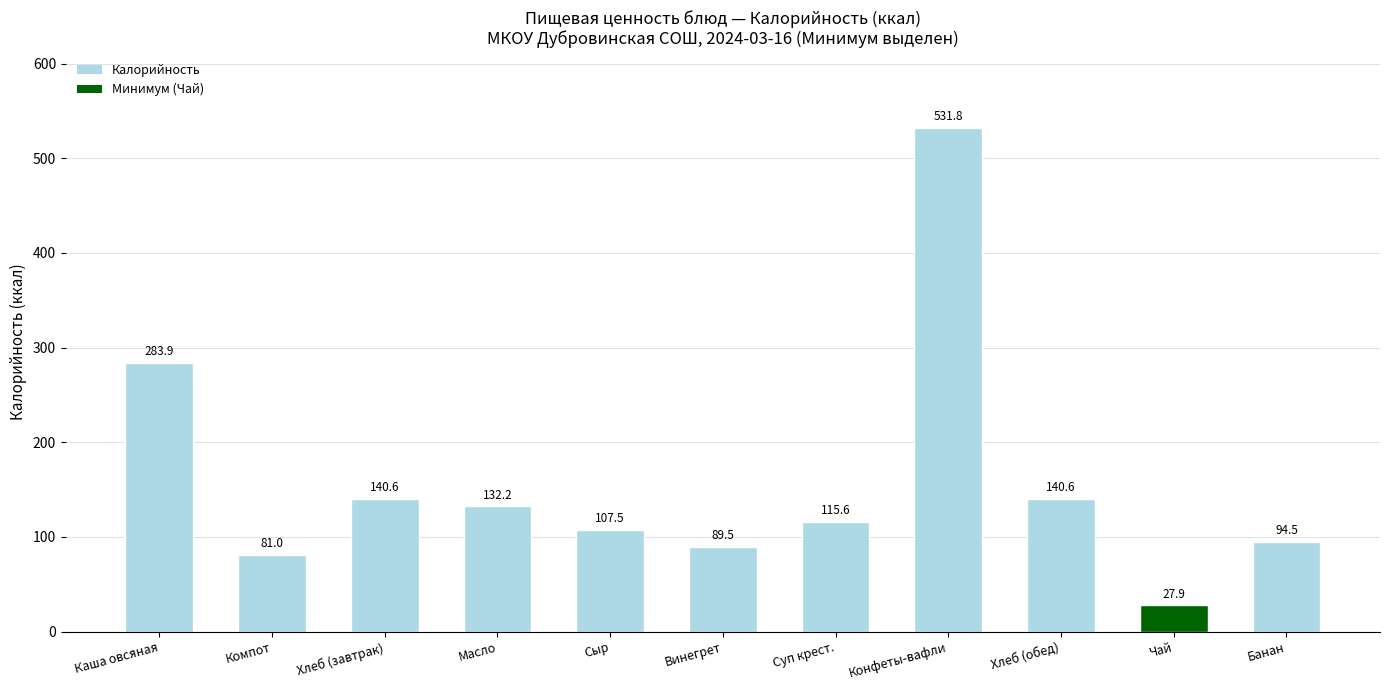

How many bars are there in total?

11